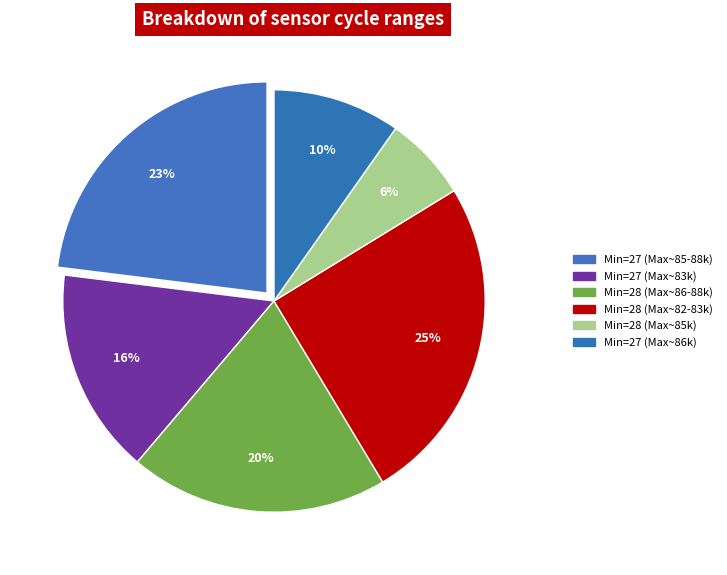

Which slice is the largest?

28